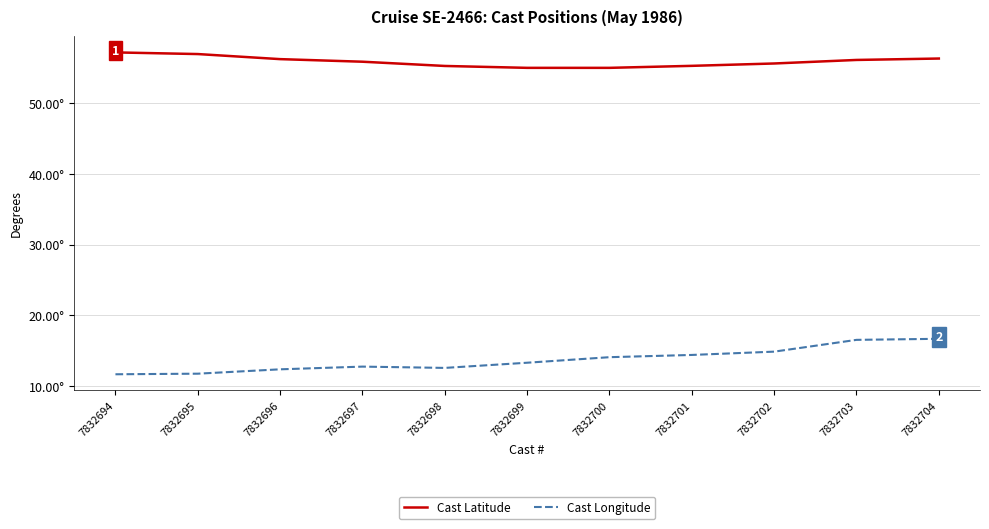

True or false: Cast Latitude and Cast Longitude cross at least once.

False